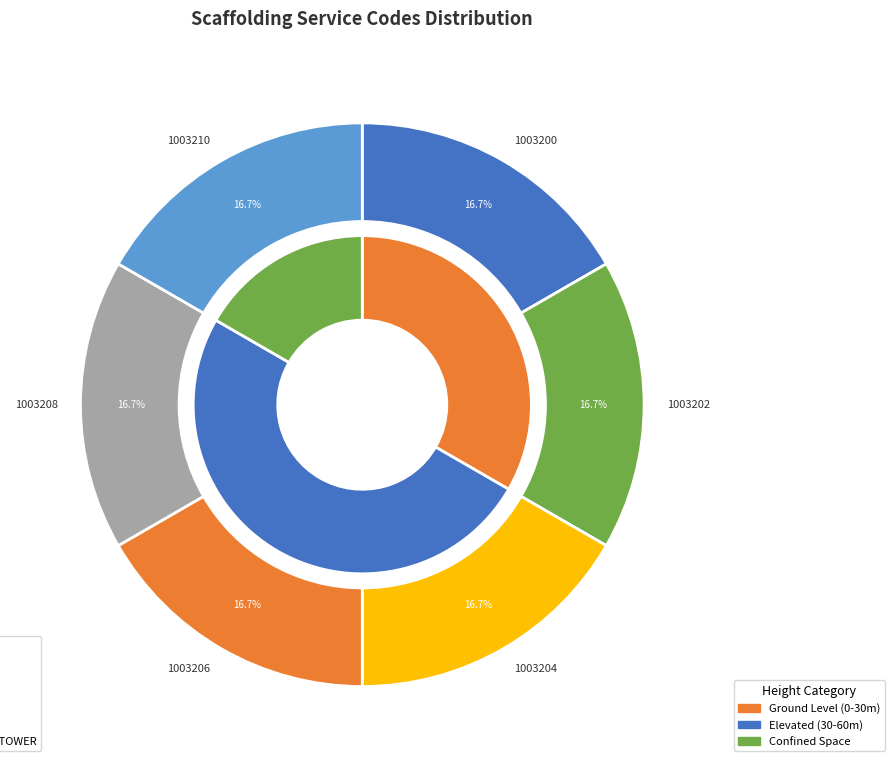

True or false: 1003202 accounts for 17% of the total.

True